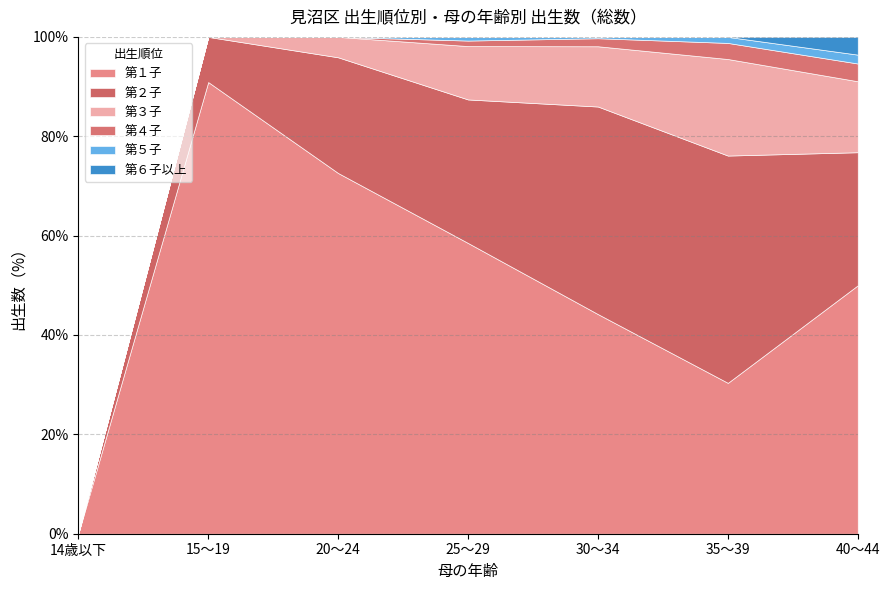

What is the total value across all series at 20～24?

100.0